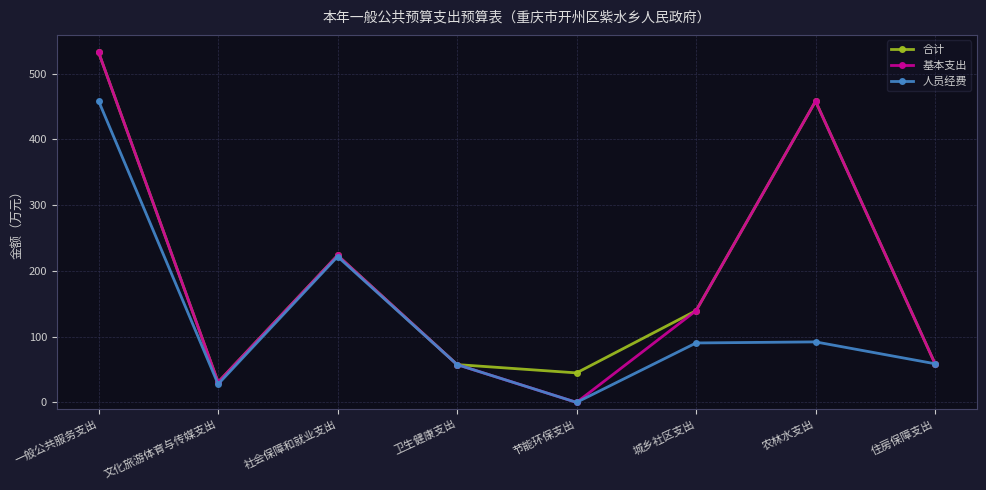

Where does the 合计 series first go above 139?

一般公共服务支出